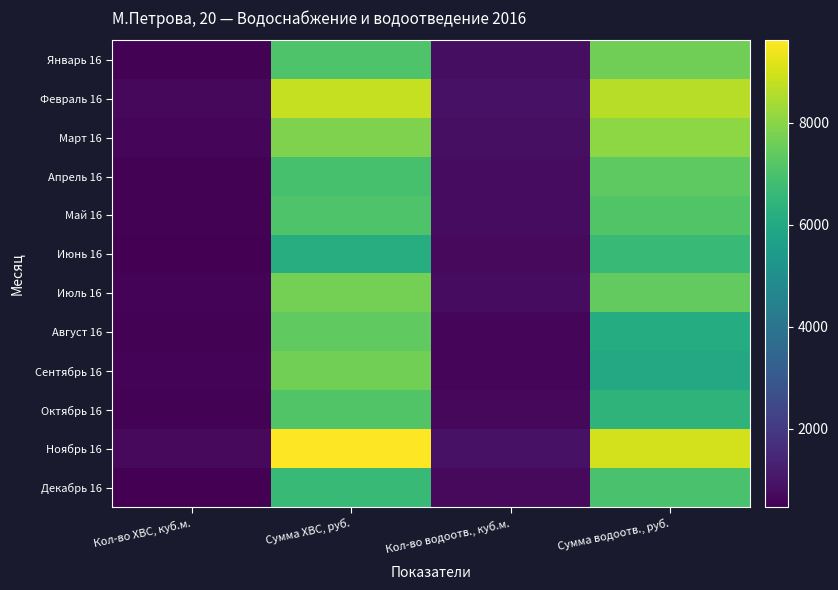

Reading left to right, list all the values displayed in this chart.

Январь 16: Кол-во ХВС, куб.м.=527.0	Сумма ХВС, руб.=7077.6	Кол-во водоотв., куб.м.=805.1	Сумма водоотв., руб.=7632.1
Февраль 16: Кол-во ХВС, куб.м.=657.0	Сумма ХВС, руб.=8823.5	Кол-во водоотв., куб.м.=910.9	Сумма водоотв., руб.=8635.3
Март 16: Кол-во ХВС, куб.м.=583.0	Сумма ХВС, руб.=7829.7	Кол-во водоотв., куб.м.=850.2	Сумма водоотв., руб.=8060.3
Апрель 16: Кол-во ХВС, куб.м.=517.0	Сумма ХВС, руб.=6943.3	Кол-во водоотв., куб.м.=775.1	Сумма водоотв., руб.=7347.7
Май 16: Кол-во ХВС, куб.м.=527.0	Сумма ХВС, руб.=7077.6	Кол-во водоотв., куб.м.=751.6	Сумма водоотв., руб.=7125.4
Июнь 16: Кол-во ХВС, куб.м.=459.0	Сумма ХВС, руб.=6164.4	Кол-во водоотв., куб.м.=702.8	Сумма водоотв., руб.=6662.6
Июль 16: Кол-во ХВС, куб.м.=557.0	Сумма ХВС, руб.=7701.7	Кол-во водоотв., куб.м.=768.2	Сумма водоотв., руб.=7426.3
Август 16: Кол-во ХВС, куб.м.=527.0	Сумма ХВС, руб.=7362.2	Кол-во водоотв., куб.м.=623.0	Сумма водоотв., руб.=6142.7
Сентябрь 16: Кол-во ХВС, куб.м.=549.0	Сумма ХВС, руб.=7669.5	Кол-во водоотв., куб.м.=606.5	Сумма водоотв., руб.=5980.2
Октябрь 16: Кол-во ХВС, куб.м.=509.0	Сумма ХВС, руб.=7110.7	Кол-во водоотв., куб.м.=651.0	Сумма водоотв., руб.=6419.0
Ноябрь 16: Кол-во ХВС, куб.м.=688.0	Сумма ХВС, руб.=9611.4	Кол-во водоотв., куб.м.=911.0	Сумма водоотв., руб.=8982.1
Декабрь 16: Кол-во ХВС, куб.м.=475.0	Сумма ХВС, руб.=6635.8	Кол-во водоотв., куб.м.=707.4	Сумма водоотв., руб.=6975.1